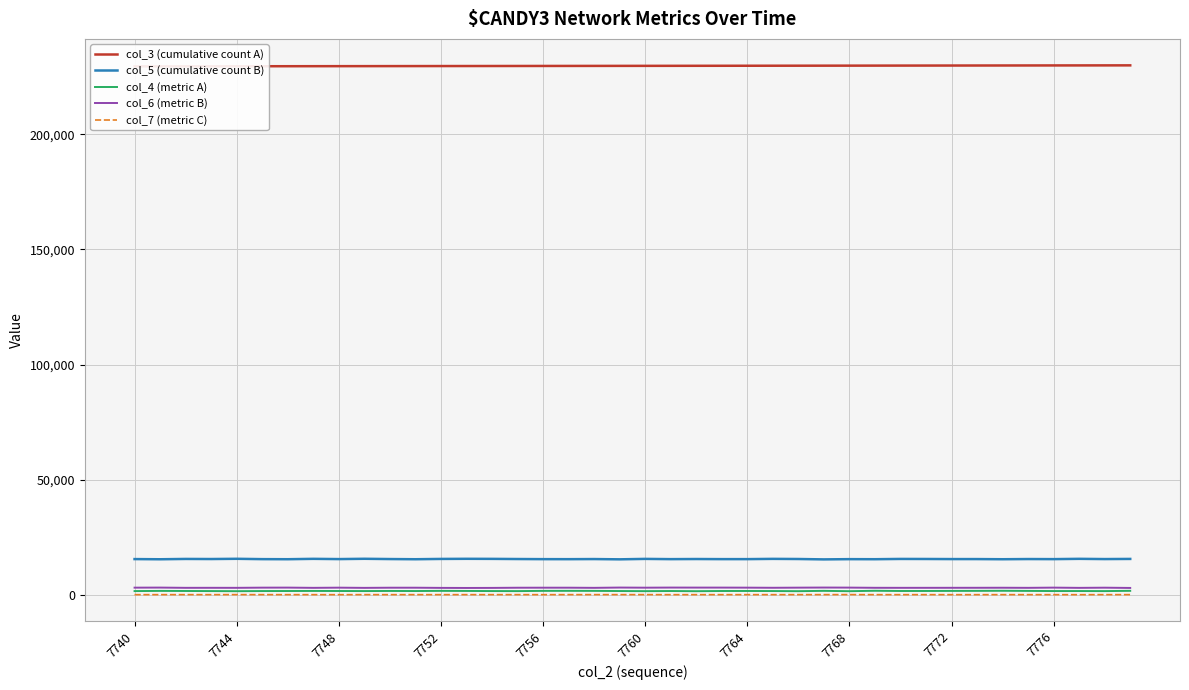

What is the difference between the maximum and minimum values in the col_4 (metric A) series?

180